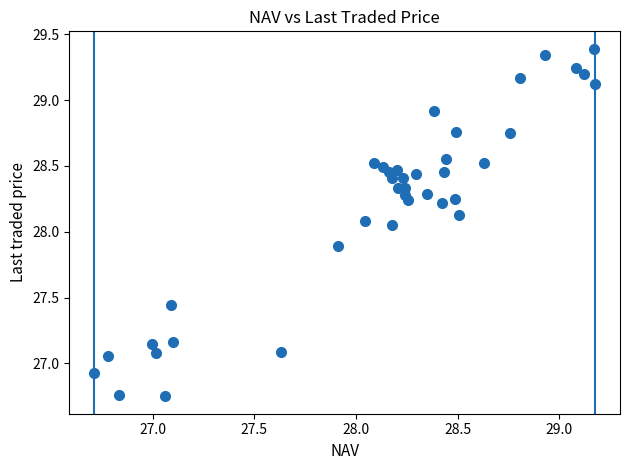

What is the range of X values (max minus min)?

2.5